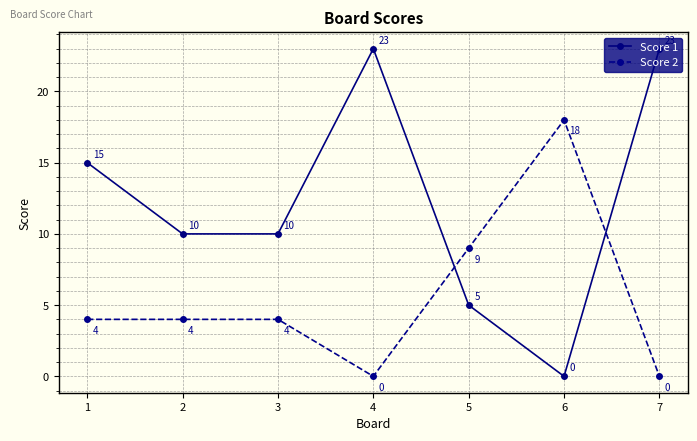

Where does the Score 1 series first go above 10?

1